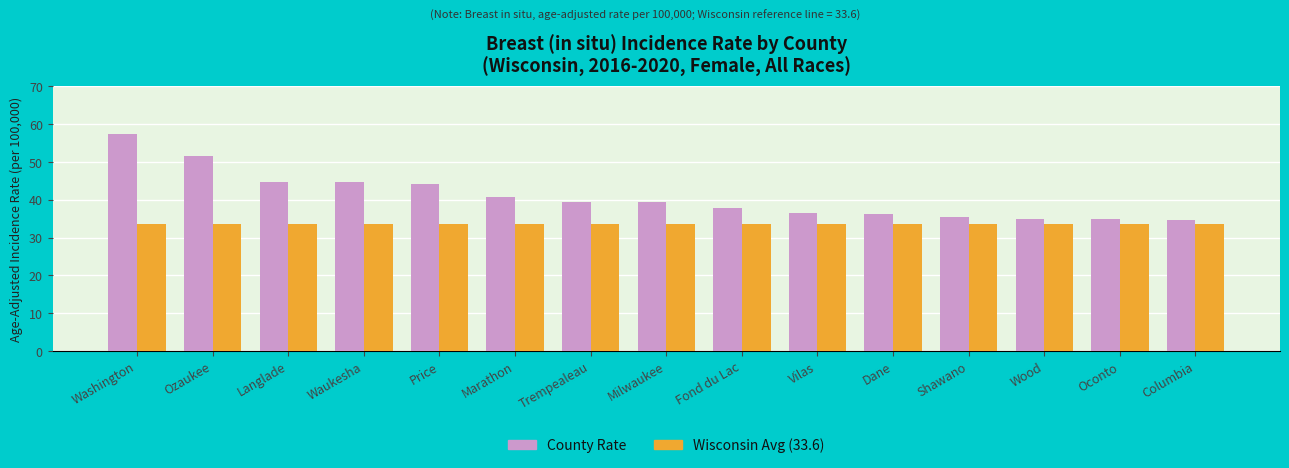

What is the difference between the highest and lowest values at Milwaukee?

5.7